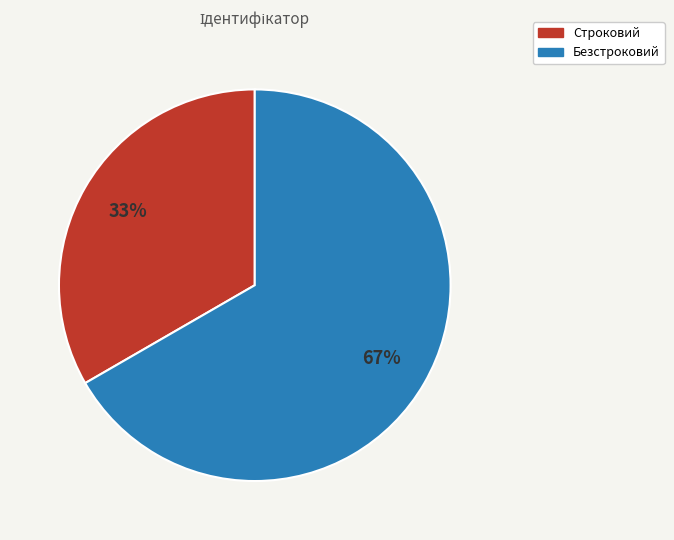

To the nearest percent, what is the combined percentage of Строковий and Безстроковий?

100%